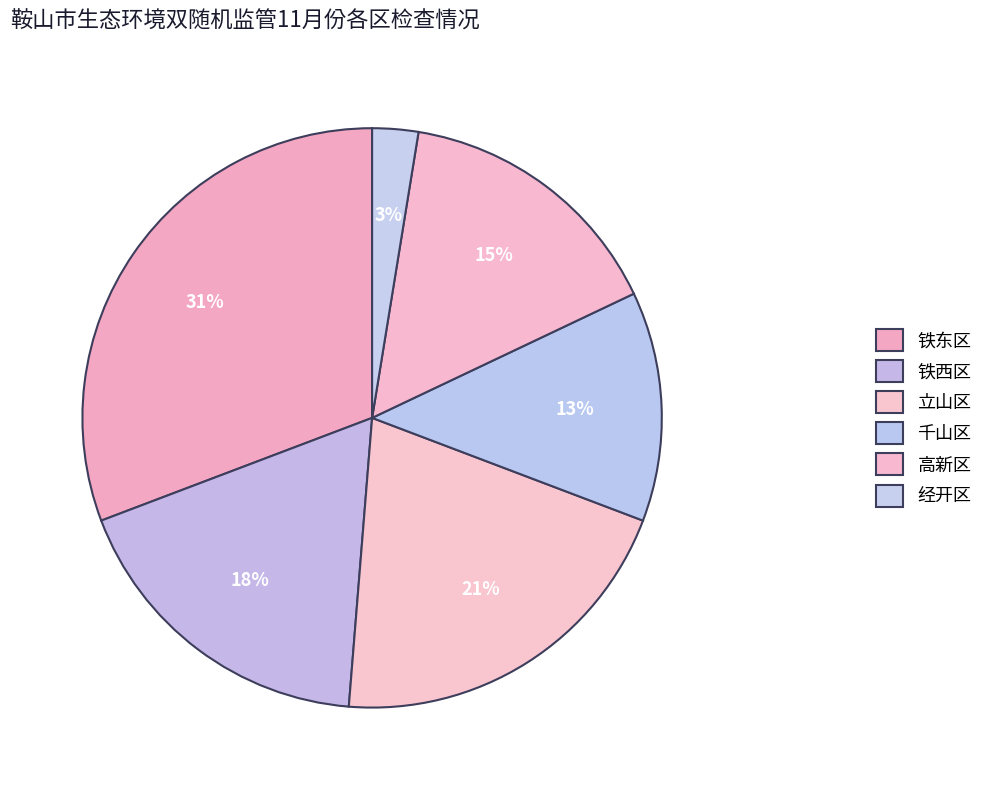

How many slices are in this pie chart?

6